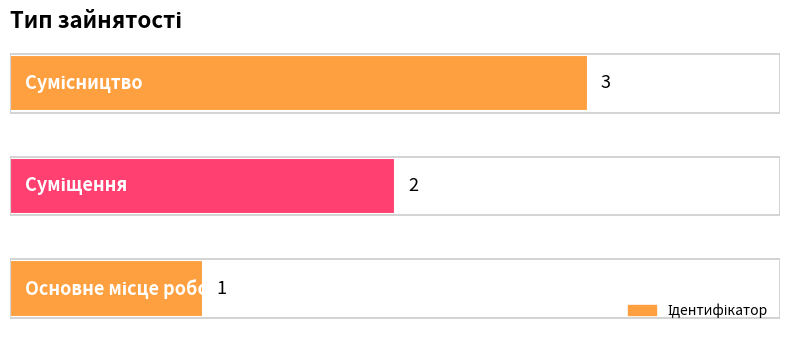

How many values are between 1 and 3?

3